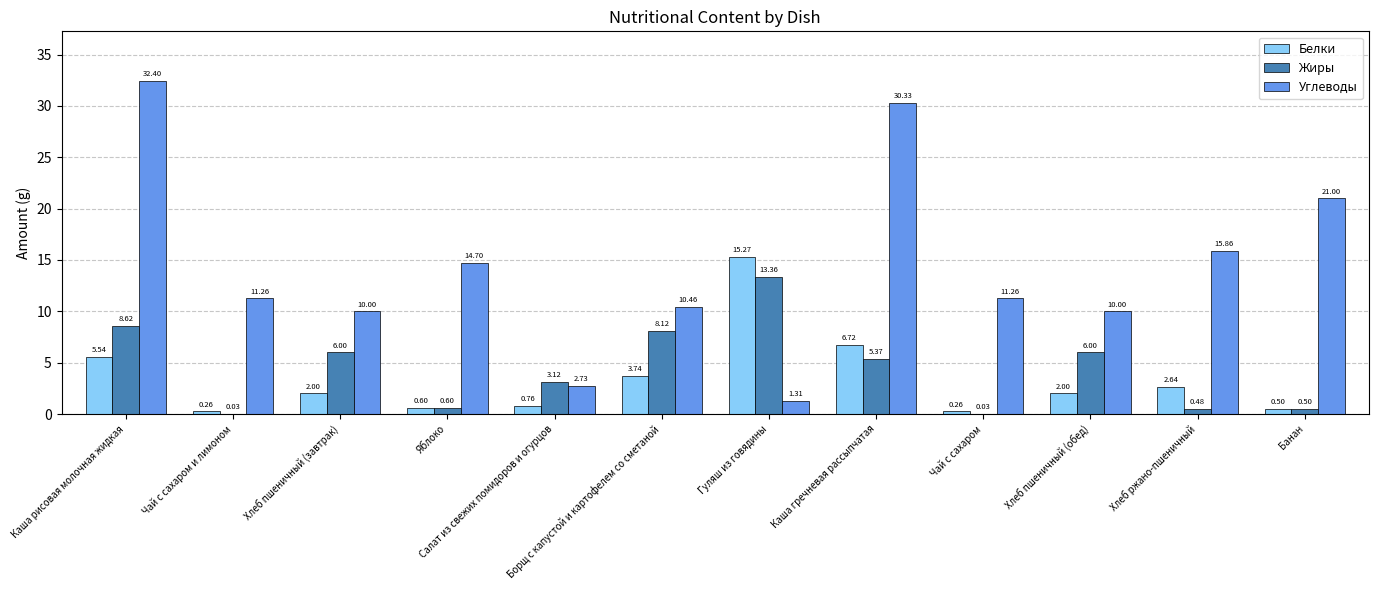

What is the sum of all Жиры values?

52.2